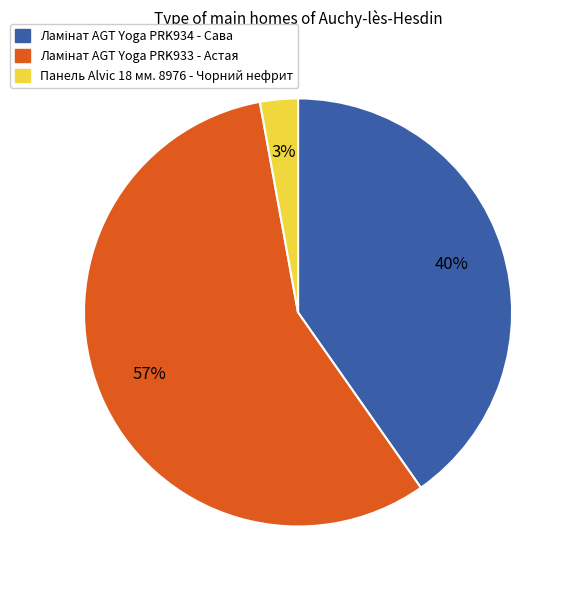

To the nearest percent, what is the difference between the largest and smallest slice percentages?

54%